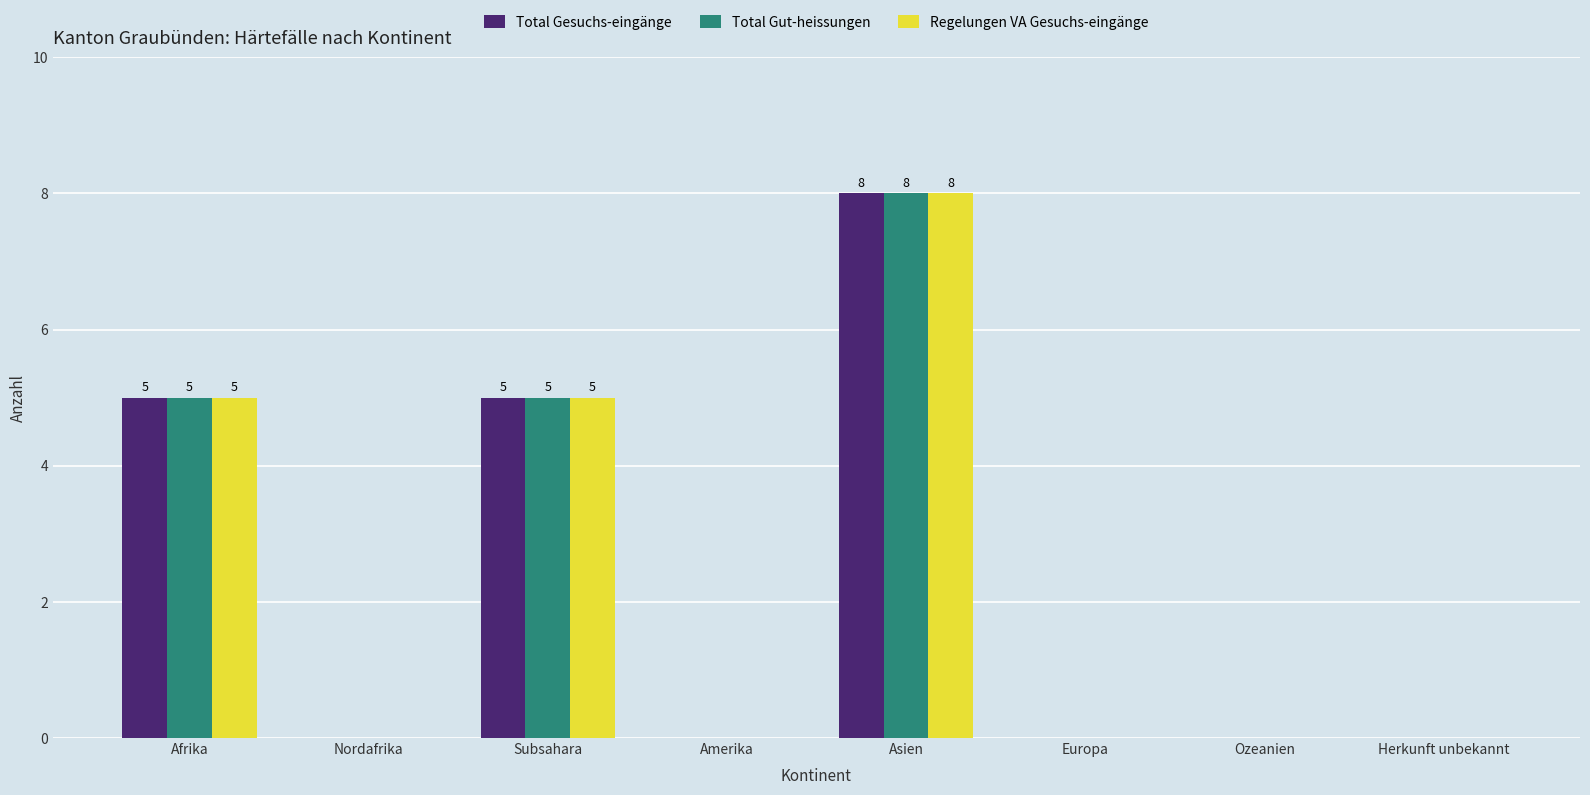

What is the approximate value of Total Gesuchs-eingänge at Subsahara?

5